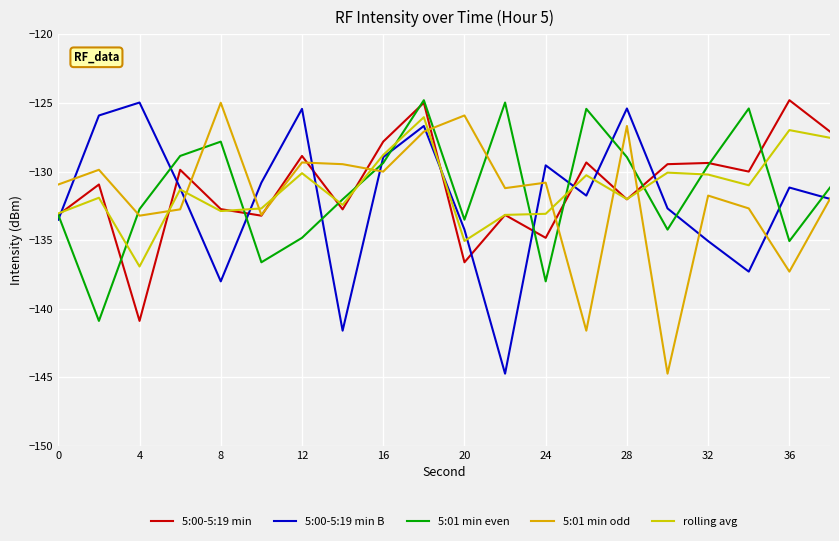

Reading right to left, list all the values displayed in this chart.

5:00-5:19 min: -127.1	-124.8	-130.0	-129.4	-129.5	-132.0	-129.3	-134.8	-133.2	-136.6	-125.0	-127.8	-132.8	-128.9	-133.2	-132.7	-129.9	-140.9	-130.9	-133.2
5:00-5:19 min B: -132.0	-131.2	-137.3	-135.1	-132.7	-125.4	-131.8	-129.5	-144.7	-134.2	-126.7	-129.0	-141.6	-125.4	-130.8	-138.0	-131.2	-125.0	-125.9	-133.5
5:01 min even: -131.2	-135.1	-125.4	-129.5	-134.2	-129.0	-125.4	-138.0	-125.0	-133.5	-124.8	-129.4	-132.0	-134.8	-136.6	-127.8	-128.9	-132.7	-140.9	-133.2
5:01 min odd: -132.0	-137.3	-132.7	-131.8	-144.7	-126.7	-141.6	-130.8	-131.2	-125.9	-127.1	-130.0	-129.5	-129.3	-133.2	-125.0	-132.8	-133.2	-129.9	-130.9
rolling avg: -127.5	-127.0	-131.0	-130.2	-130.1	-132.0	-130.3	-133.1	-133.2	-135.1	-126.0	-128.8	-132.4	-130.1	-132.7	-132.9	-131.3	-136.9	-131.9	-133.1